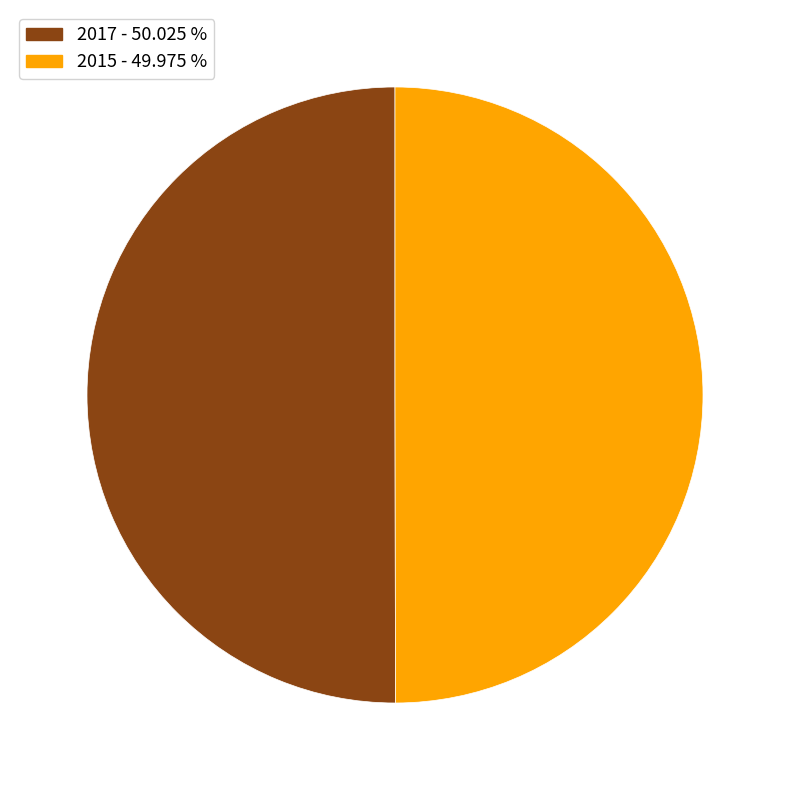

Do 2015 and 2017 together represent more than half of the pie?

Yes